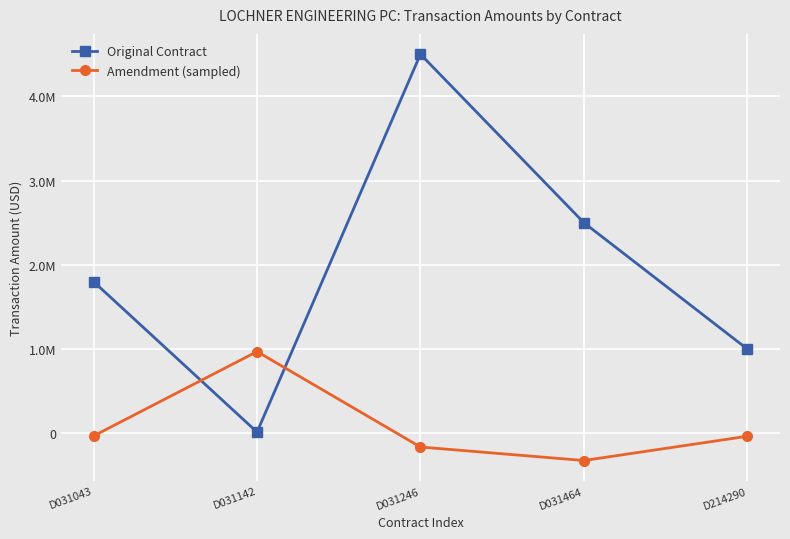

Is the value of Original Contract at D031246 greater than the value of Amendment (sampled) at D214290?

Yes